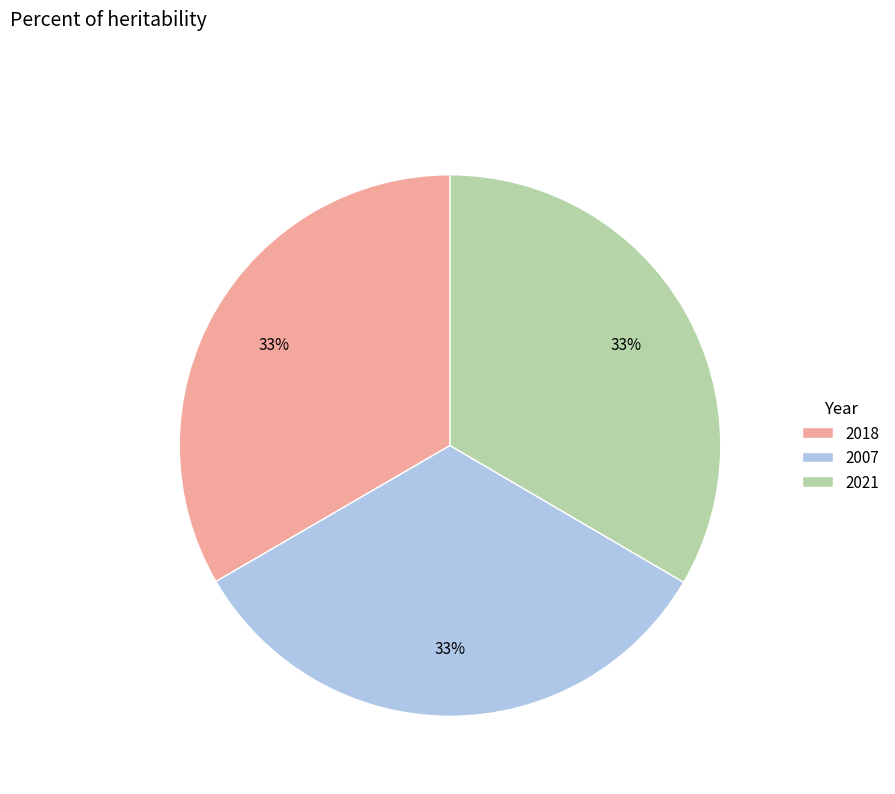

What is the ratio of the value at 2021 to the value at 2007?

1.0